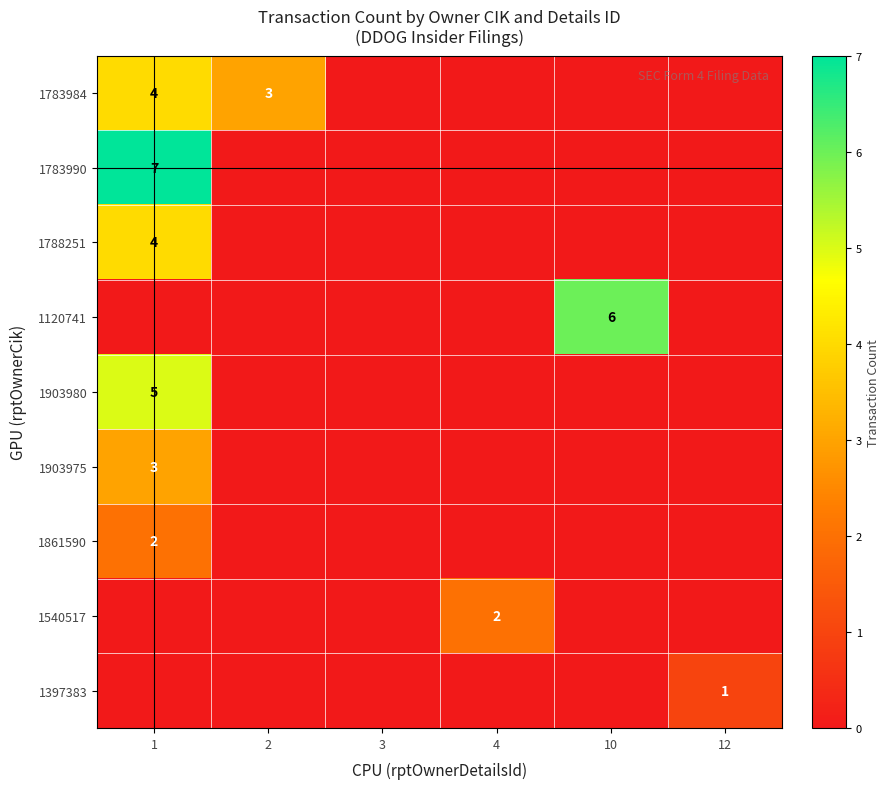

The 1861590 series shows 2 at 1. True or false?

True